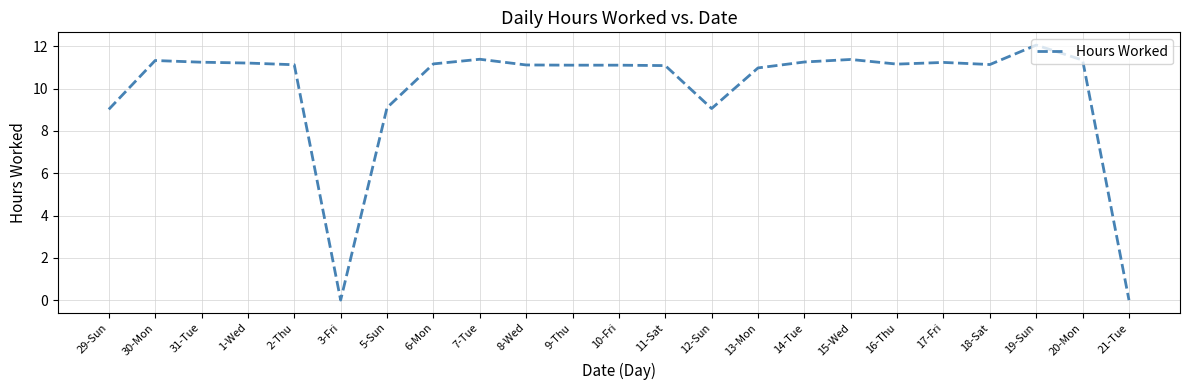

What position from the left is 14-Tue?

16